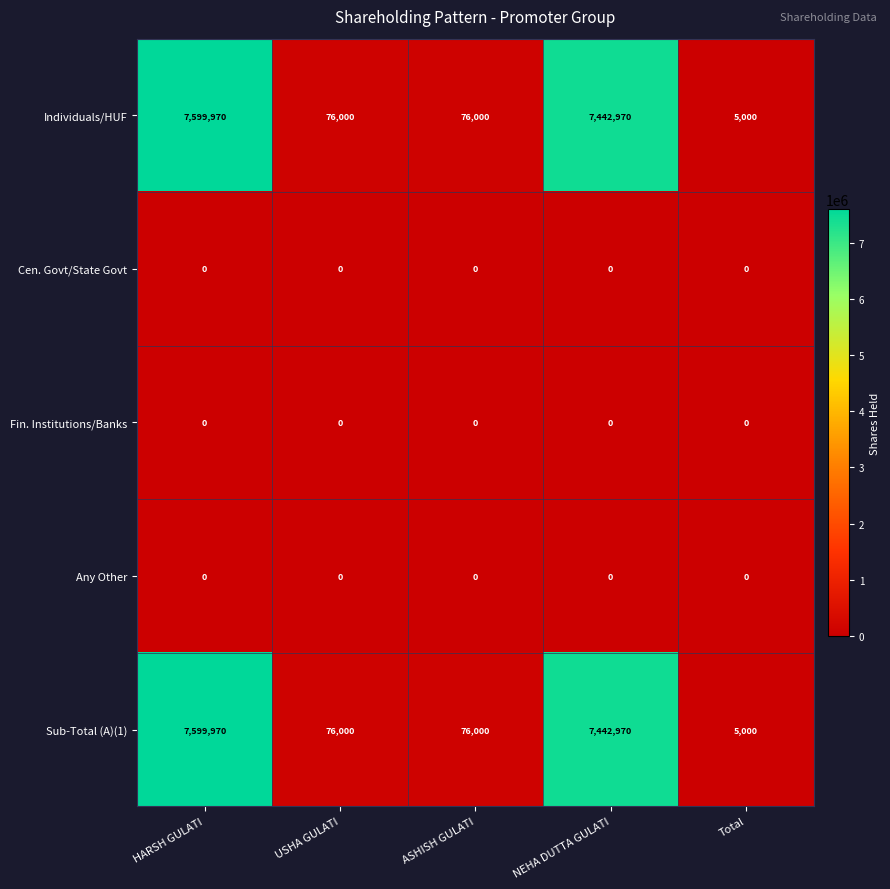

Where is Sub-Total (A)(1) nearest to the value 3802485?

NEHA DUTTA GULATI